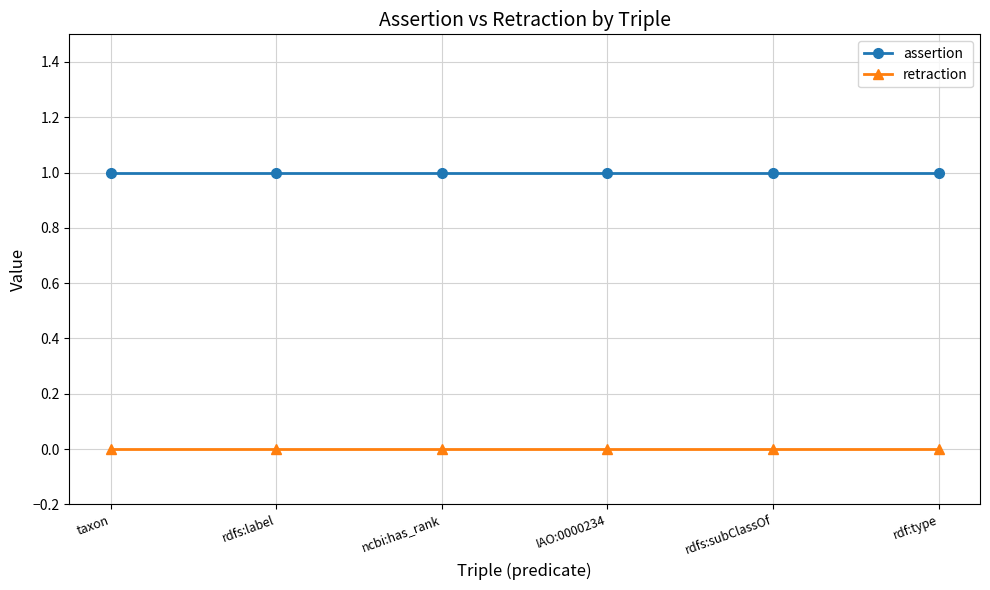

True or false: assertion has a value of 1 at IAO:0000234.

True